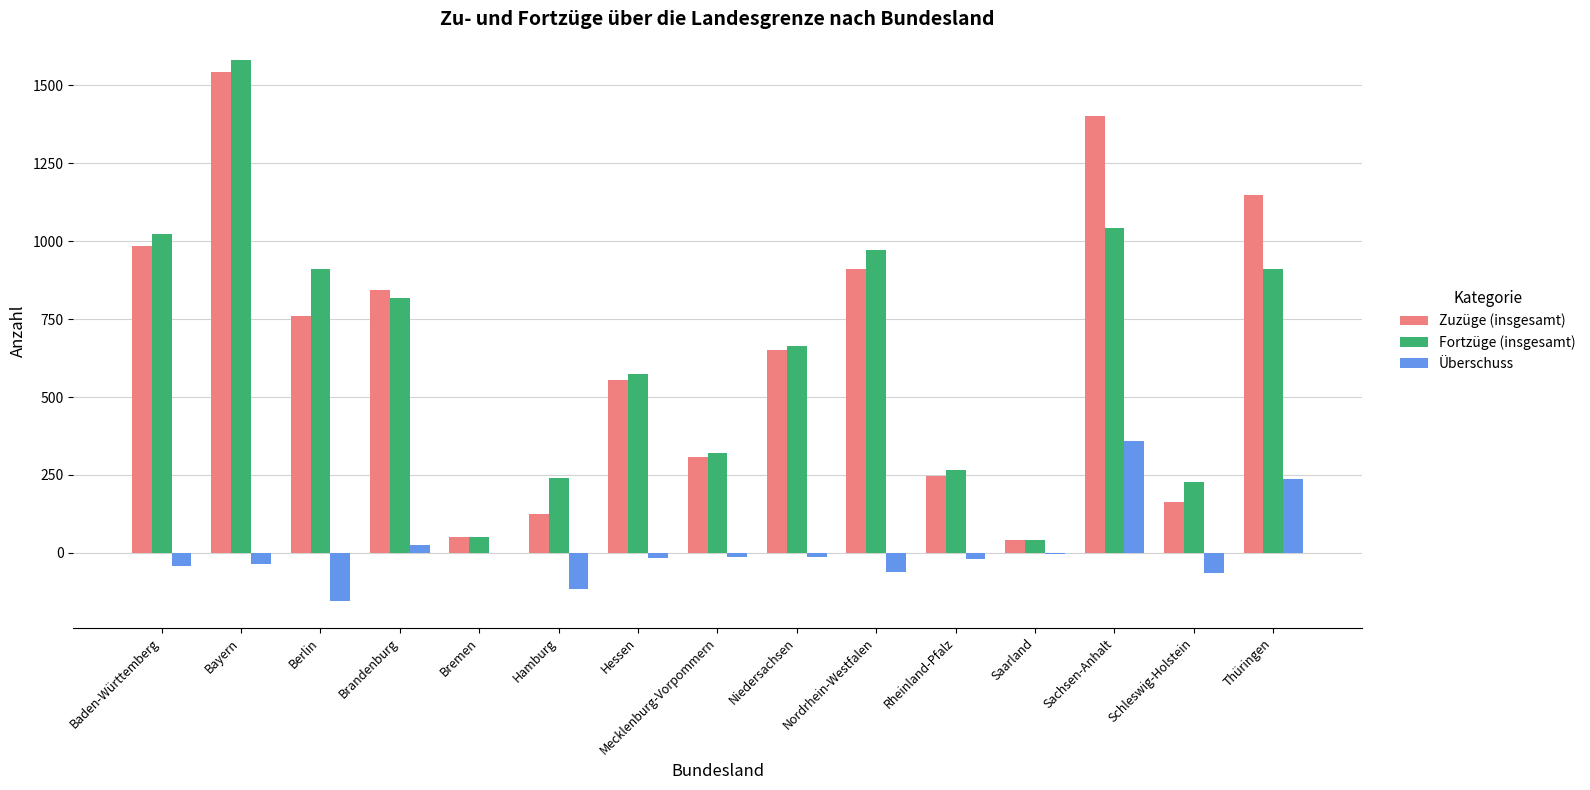

The Fortzüge (insgesamt) series shows 912 at Thüringen. True or false?

True